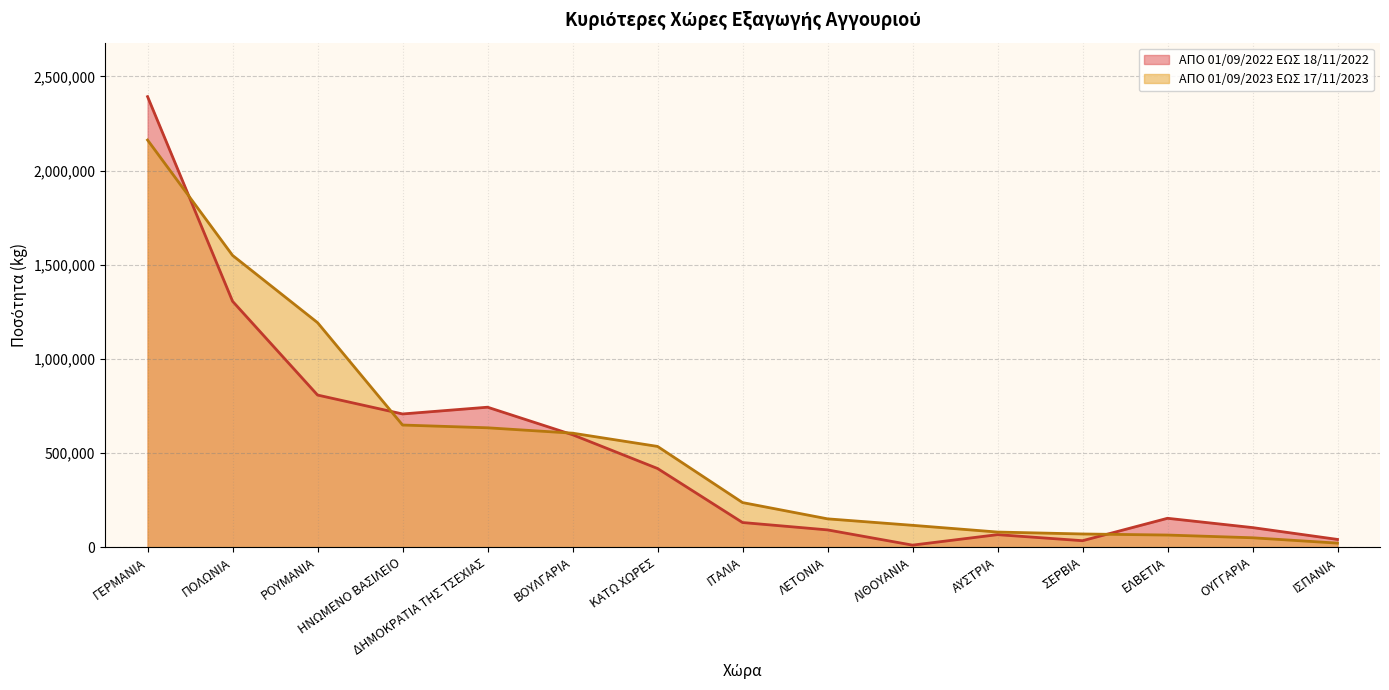

Which series ends up on top after the final intersection of ΑΠΟ 01/09/2022 ΕΩΣ 18/11/2022 and ΑΠΟ 01/09/2023 ΕΩΣ 17/11/2023?

ΑΠΟ 01/09/2022 ΕΩΣ 18/11/2022